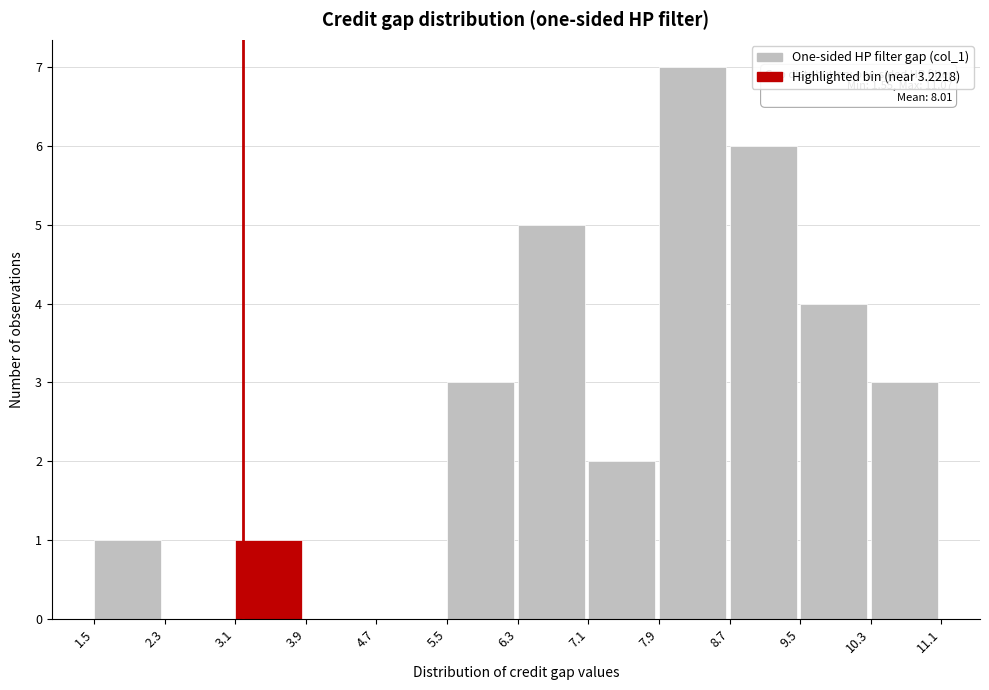

Over which range of the x-axis is the bar tallest?

7.9 to 8.7